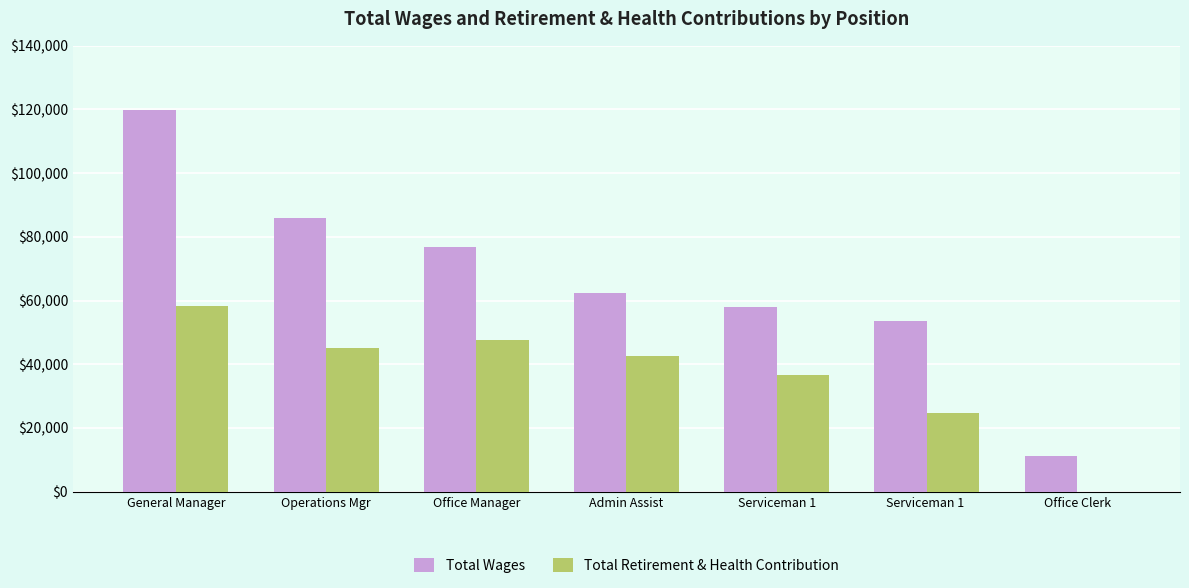

Which series has the largest range (max minus min)?

Total Wages